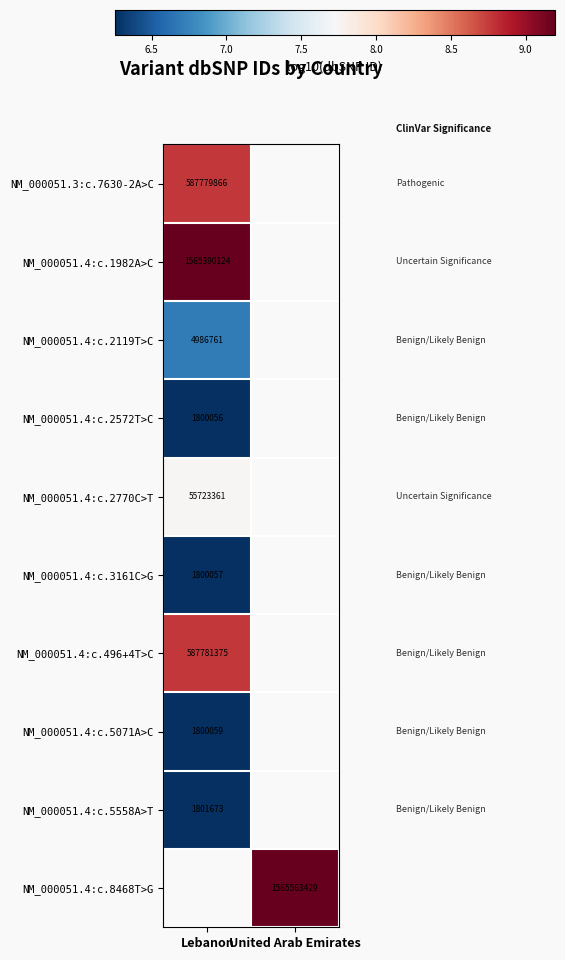

List the series in order of their peak value, lowest first.

NM_000051.4:c.2572T>C, NM_000051.4:c.3161C>G, NM_000051.4:c.5071A>C, NM_000051.4:c.5558A>T, NM_000051.4:c.2119T>C, NM_000051.4:c.2770C>T, NM_000051.3:c.7630-2A>C, NM_000051.4:c.496+4T>C, NM_000051.4:c.1982A>C, NM_000051.4:c.8468T>G